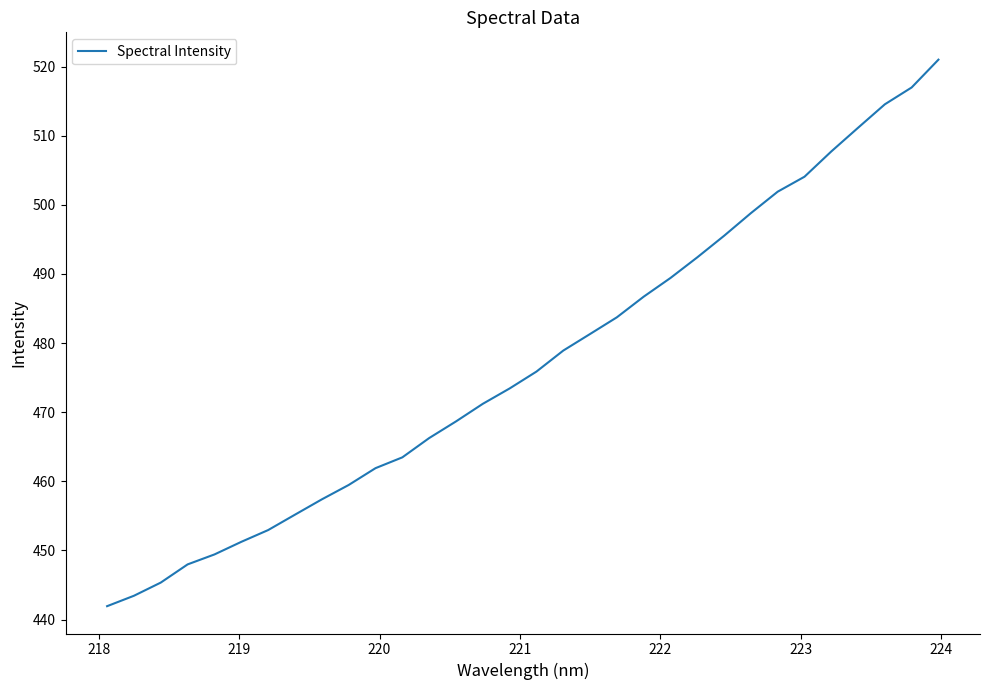

Is this an area chart (filled region under the line)?

No